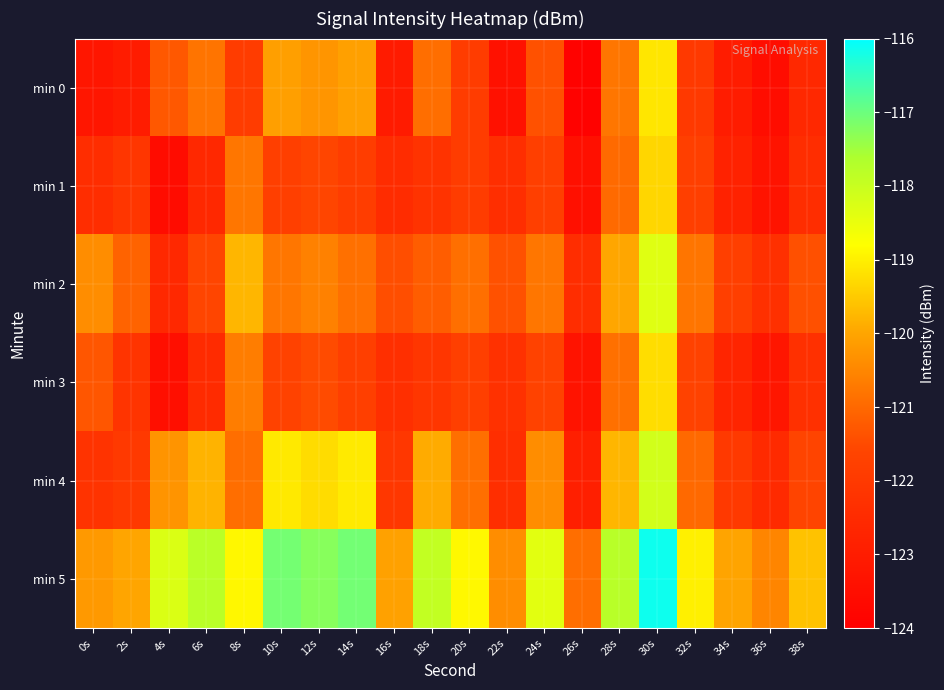

What is the smallest value displayed?

-123.9